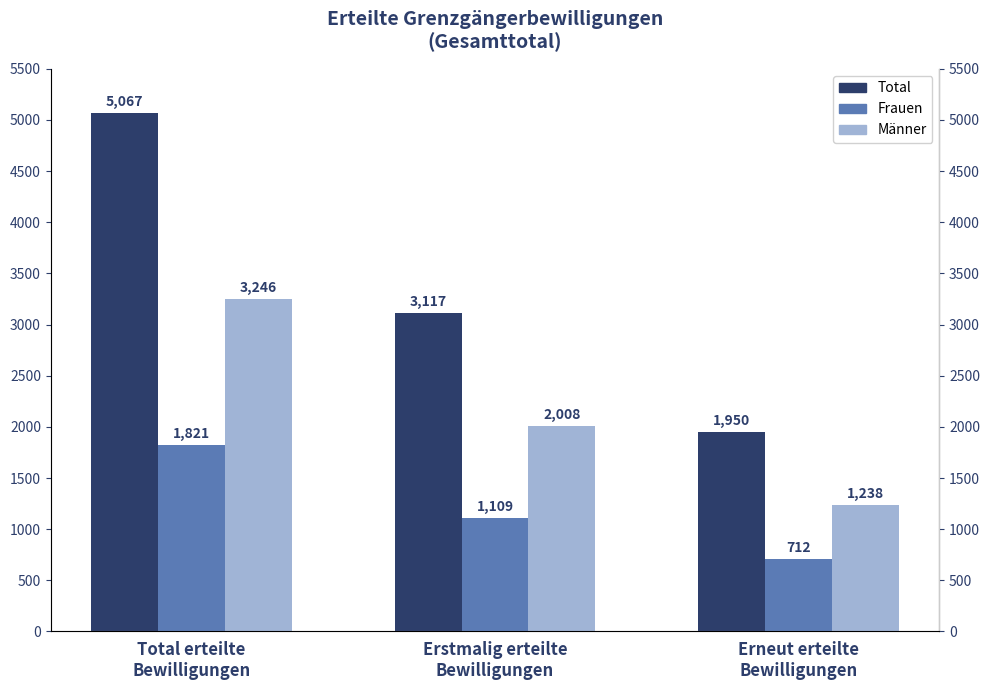

How many data points does each series have?

3